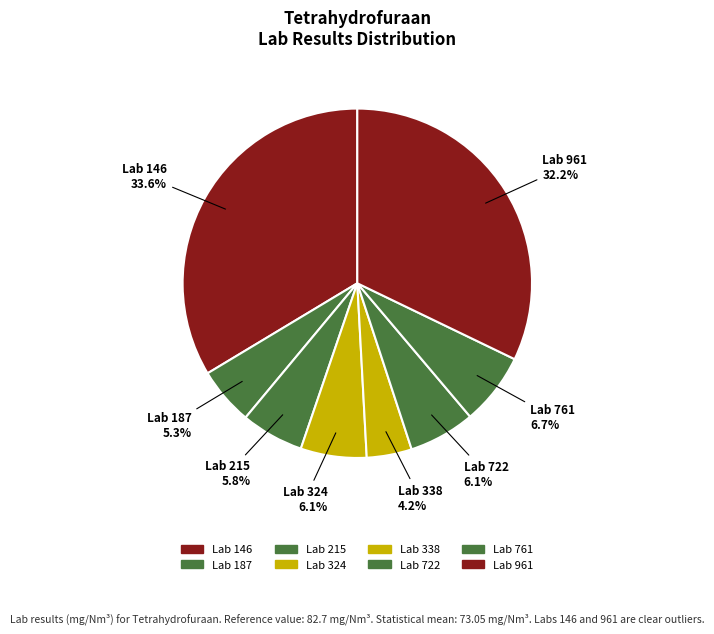

What is the smallest slice in the pie chart?

Lab 338